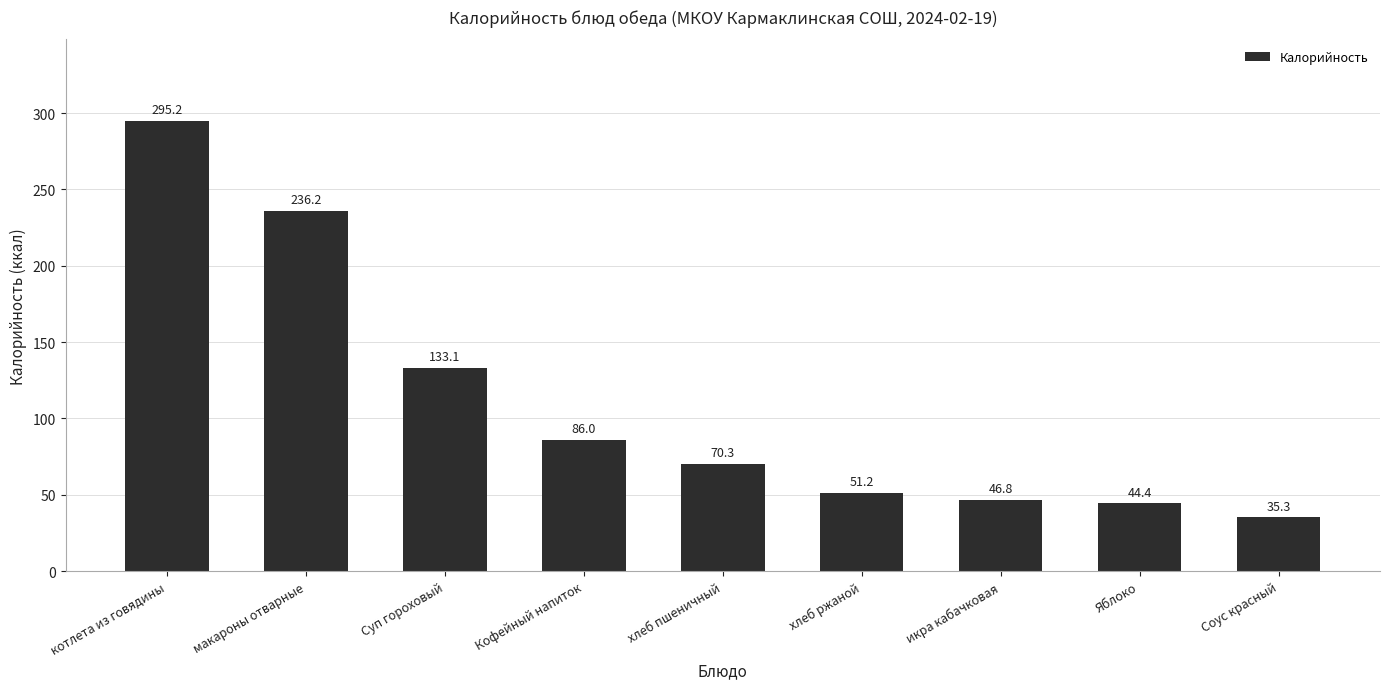

Reading right to left, transcribe all the data shown in this chart.

Соус красный=35.3	Яблоко=44.4	икра кабачковая=46.8	хлеб ржаной=51.2	хлеб пшеничный=70.3	Кофейный напиток=86.0	Суп гороховый=133.1	макароны отварные=236.2	котлета из говядины=295.2